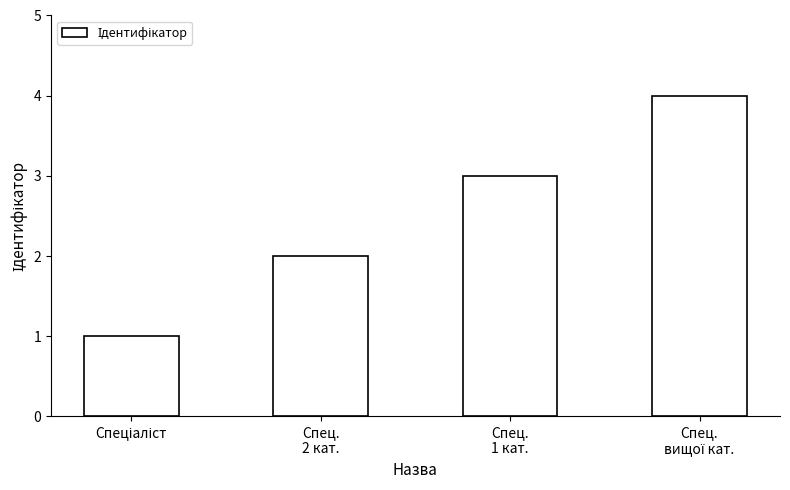

What is the greatest value displayed?

4